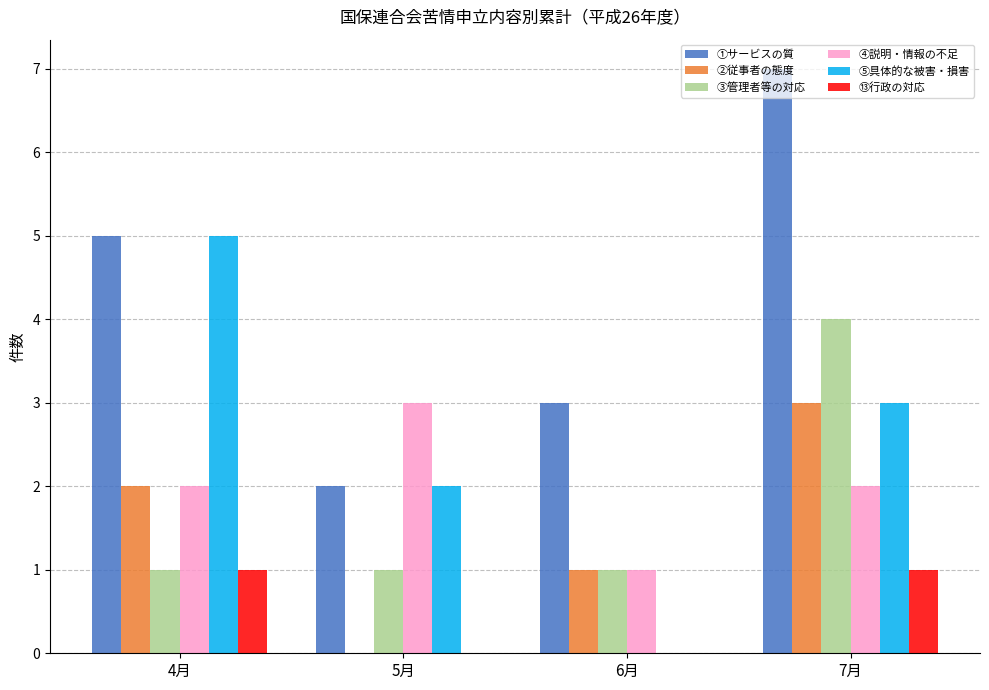

Reading left to right, what are all the values shown in this chart?

①サービスの質: 4月=5	5月=2	6月=3	7月=7
②従事者の態度: 4月=2	5月=0	6月=1	7月=3
③管理者等の対応: 4月=1	5月=1	6月=1	7月=4
④説明・情報の不足: 4月=2	5月=3	6月=1	7月=2
⑤具体的な被害・損害: 4月=5	5月=2	6月=0	7月=3
⑬行政の対応: 4月=1	5月=0	6月=0	7月=1